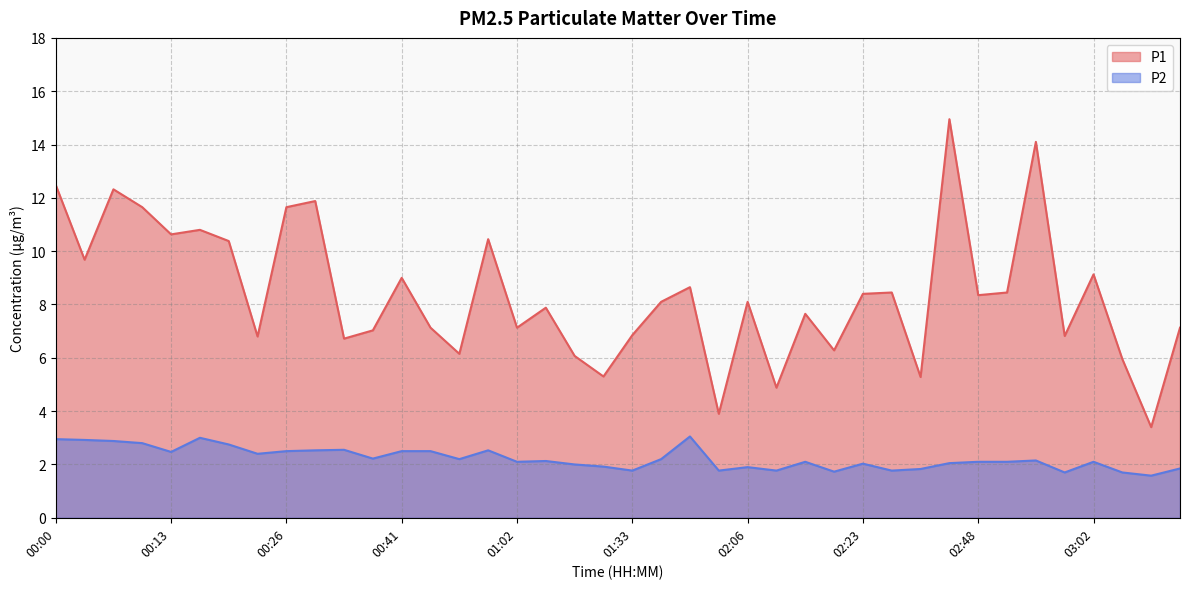

Reading left to right, list all the values displayed in this chart.

P1: 12.5	9.7	12.3	11.7	10.6	10.8	10.4	6.8	11.7	11.9	6.7	7.0	9.0	7.1	6.2	10.4	7.1	7.9	6.1	5.3	6.8	8.1	8.7	3.9	8.1	4.9	7.7	6.3	8.4	8.4	5.3	14.9	8.3	8.4	14.1	6.8	9.1	6.0	3.4	7.1
P2: 3.0	2.9	2.9	2.8	2.5	3.0	2.8	2.4	2.5	2.5	2.5	2.2	2.5	2.5	2.2	2.5	2.1	2.1	2.0	1.9	1.8	2.2	3.0	1.8	1.9	1.8	2.1	1.7	2.0	1.8	1.8	2.0	2.1	2.1	2.1	1.7	2.1	1.7	1.6	1.9